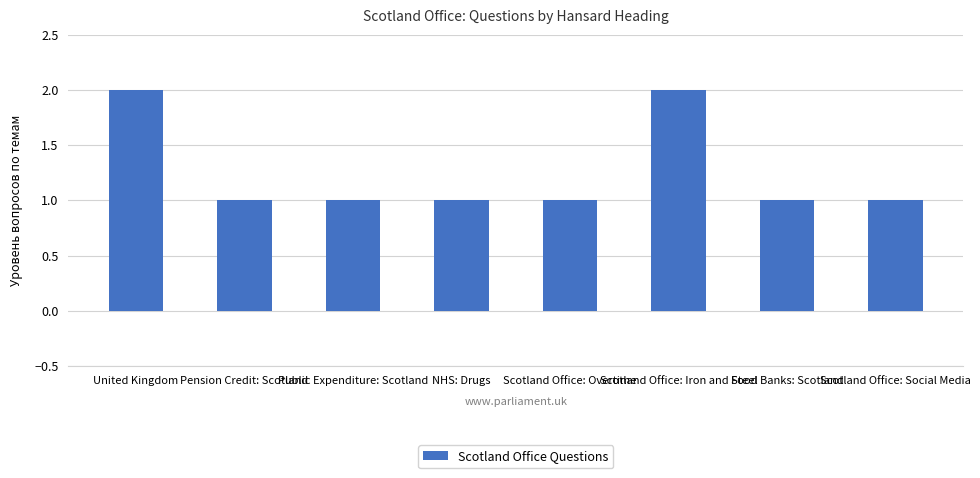

The chart shows a value of 1 at United Kingdom. True or false?

False